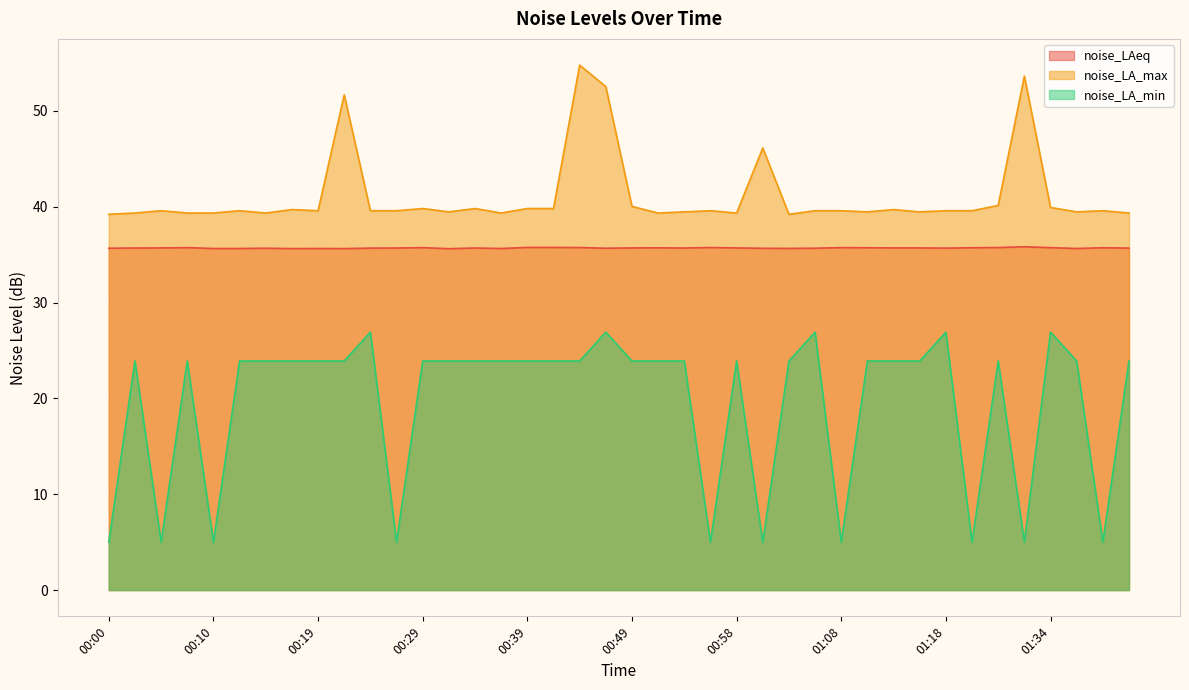

Which category has the highest value in the noise_LAeq series?

01:31